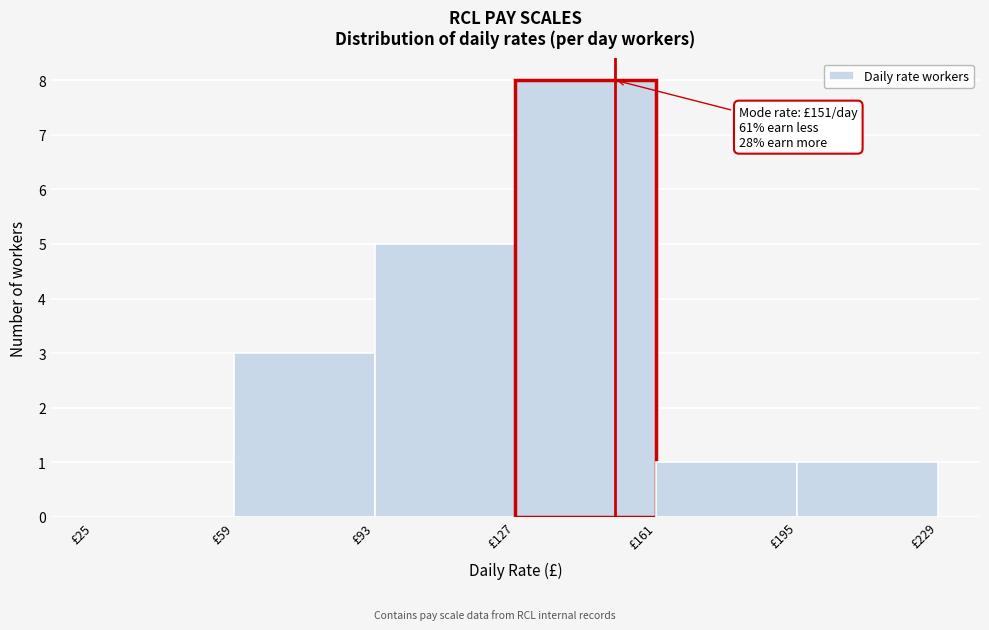

Which range on the x-axis has the tallest bar?

127 to 161